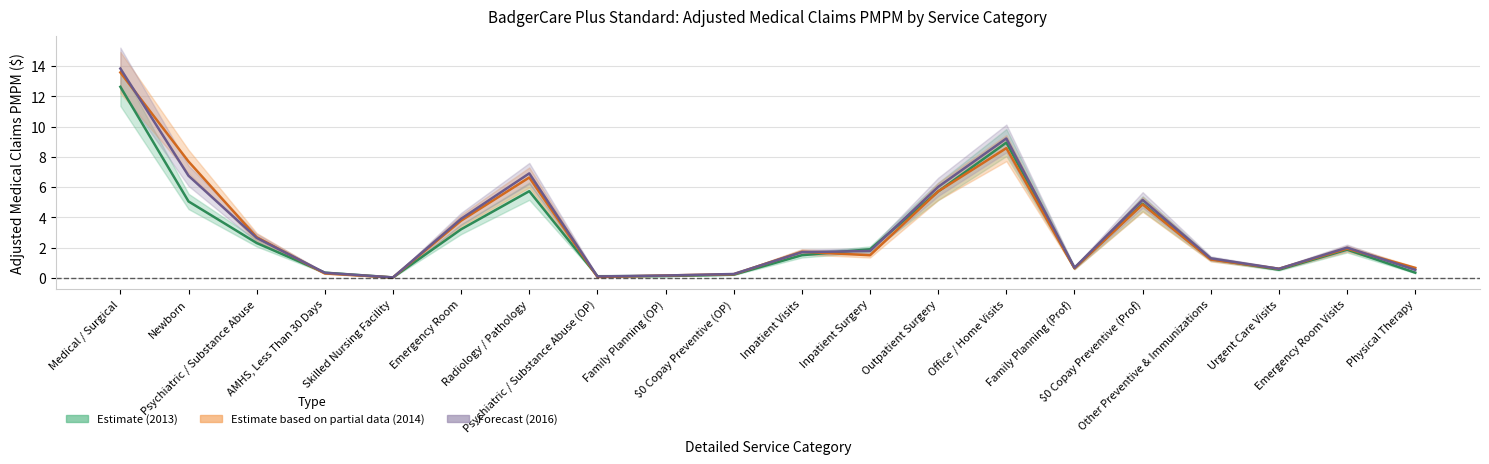

The projected_2016 series shows 1.3 at Other Preventive & Immunizations. True or false?

True